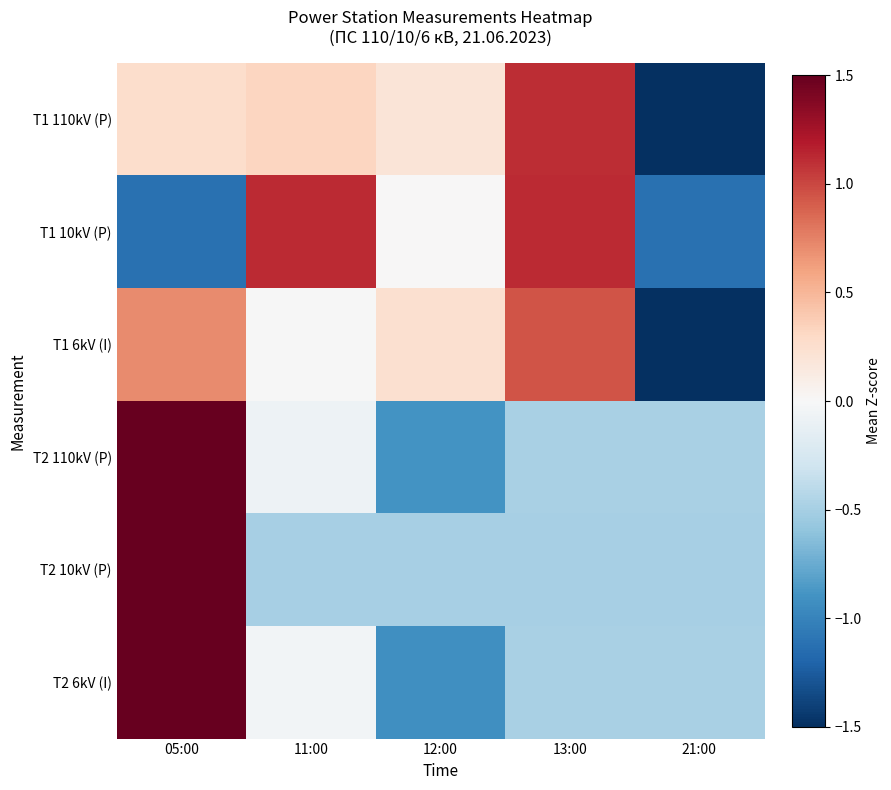

Between 11:00 and 21:00, which series saw the biggest shift?

T1 10kV (P)